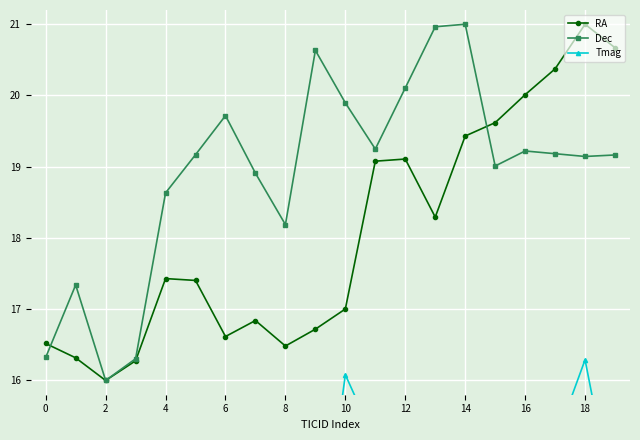

List the series in order of their overall mean, highest first.

Dec, RA, Tmag